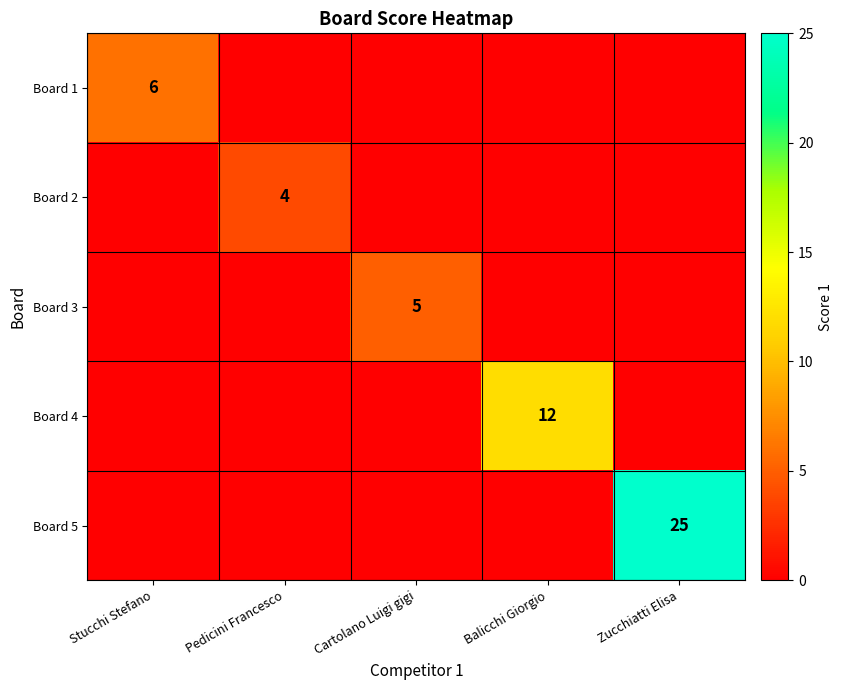

Is it true that Board 4 equals 7 at Balicchi Giorgio?

False